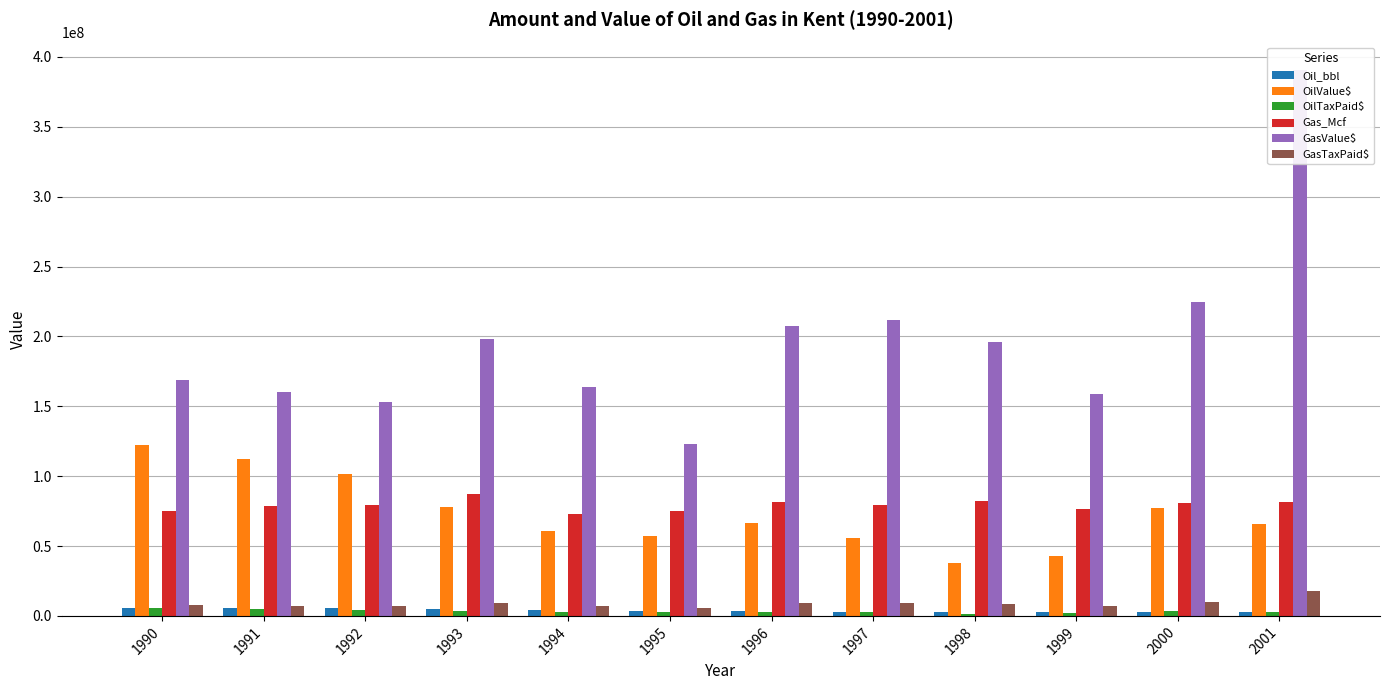

Which series has the largest range (max minus min)?

GasValue$